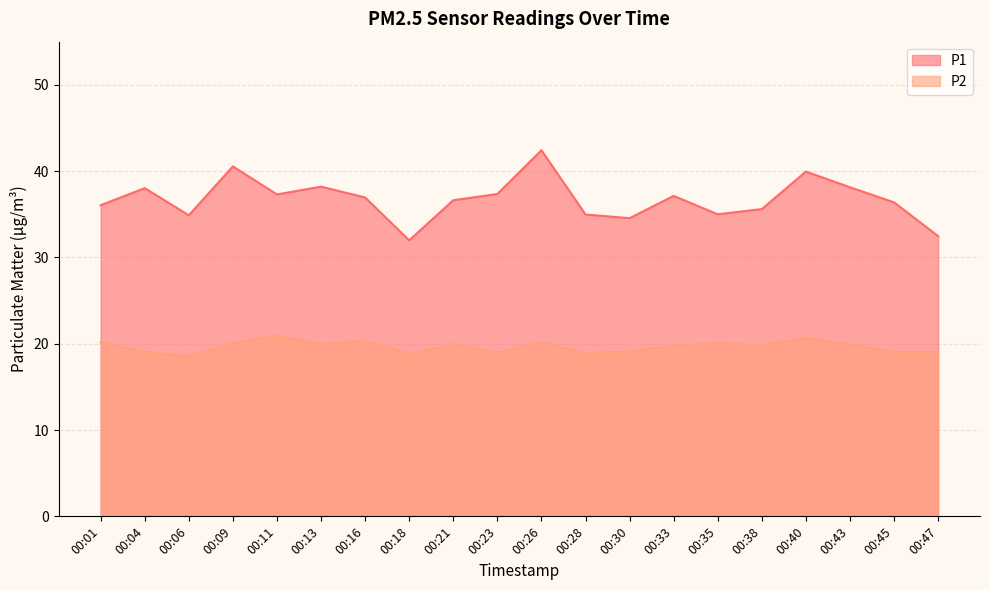

Is the value of P2 at 00:09 greater than the value of P1 at 00:01?

No